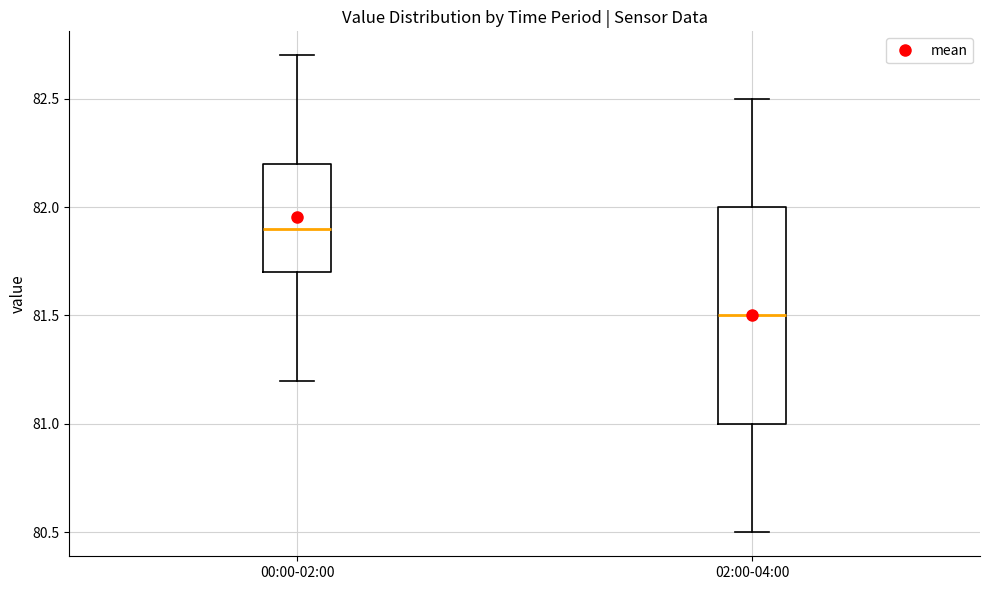

Reading left to right, transcribe this box plot: for each box, give where its median line is, the range the box spans, and where its two whiskers end, as read against the y-axis. The values are not printed on the chart, so give them approximately, as read against the axis.

00:00-02:00: median 81.9, box 81.7 to 82.2, whiskers 81.2 to 82.7
02:00-04:00: median 81.5, box 81.0 to 82.0, whiskers 80.5 to 82.5